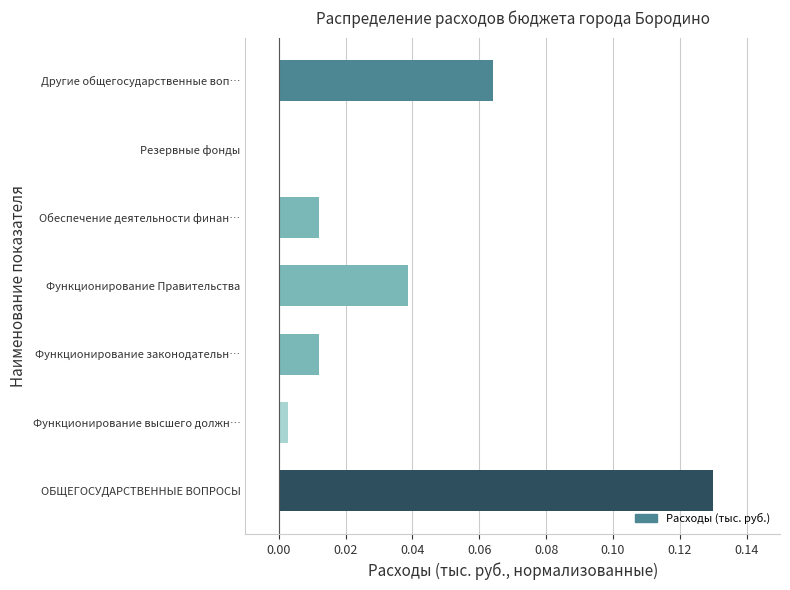

What is the sum of all values?

0.3